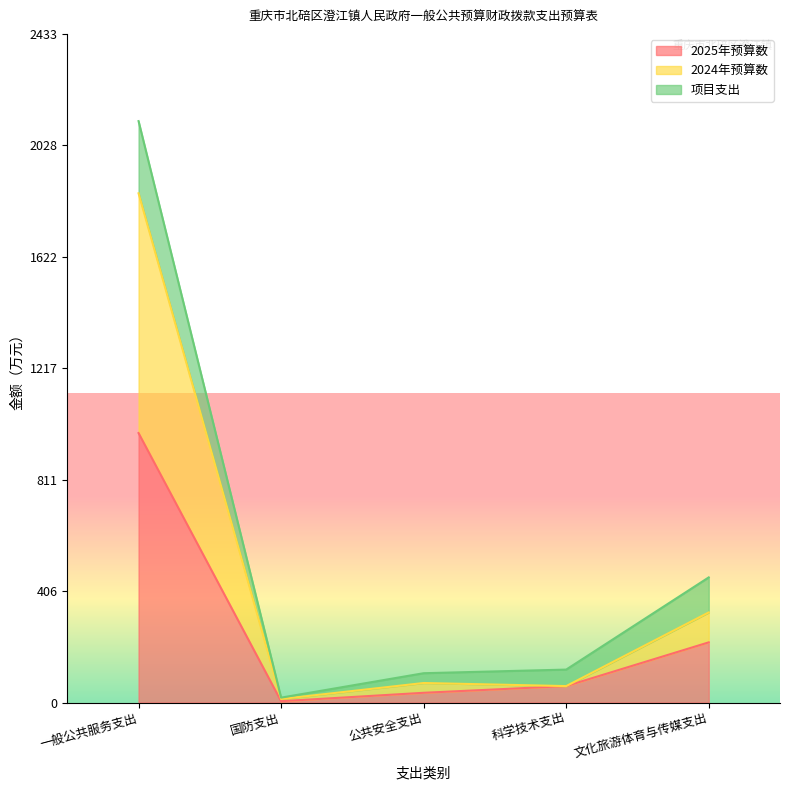

What is the sum of the 2024年预算数 values at 国防支出 and 一般公共服务支出?

1866.0